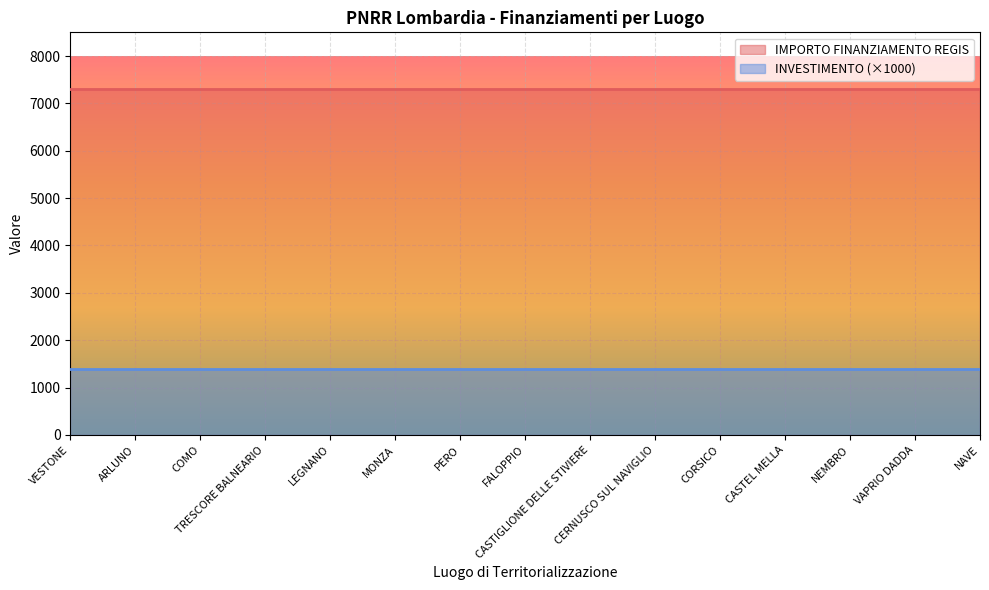

What is the label of the 11th point from the left?

CORSICO